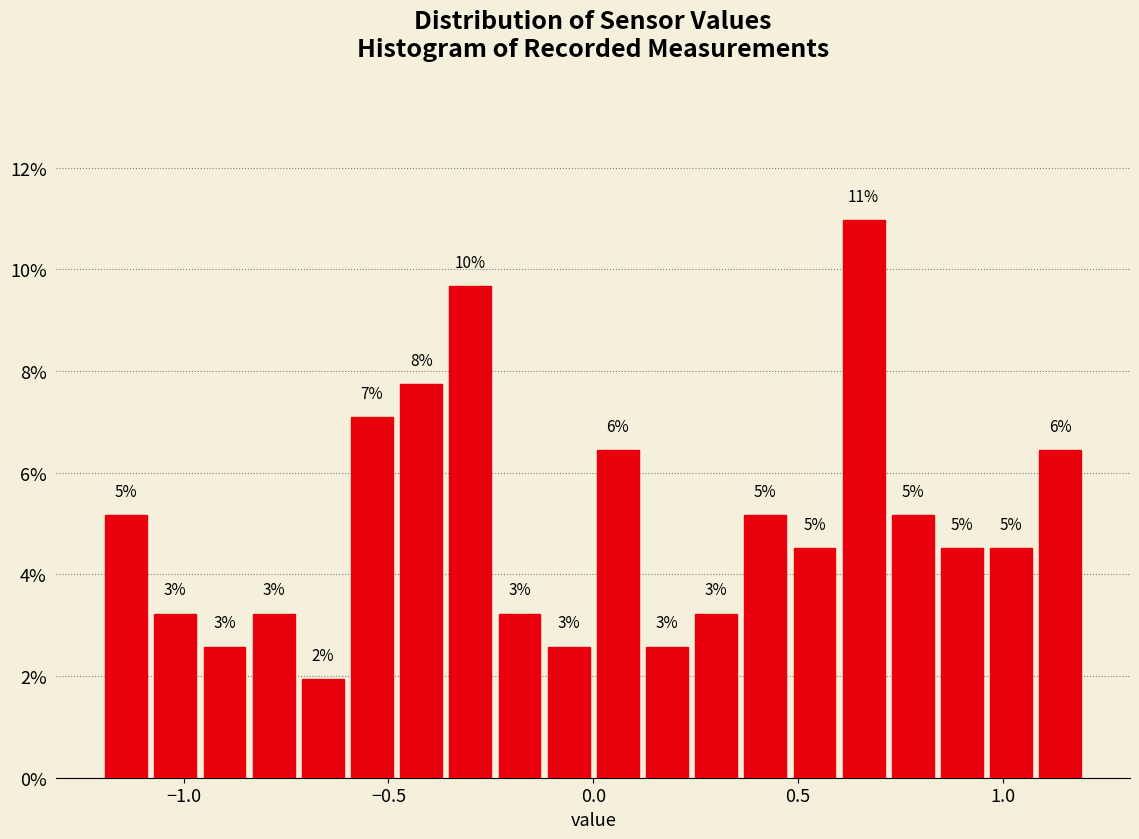

Around what value on the x-axis is the tallest bar? Give the approximate position of its centre, as read against the axis.

0.65